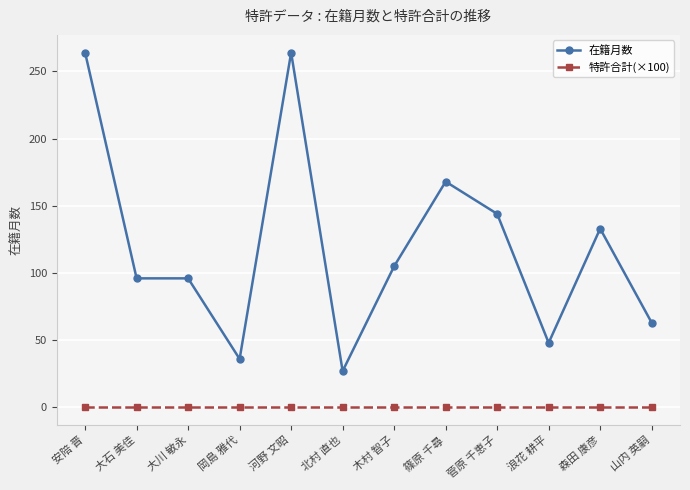

Which series has the largest range (max minus min)?

在籍月数